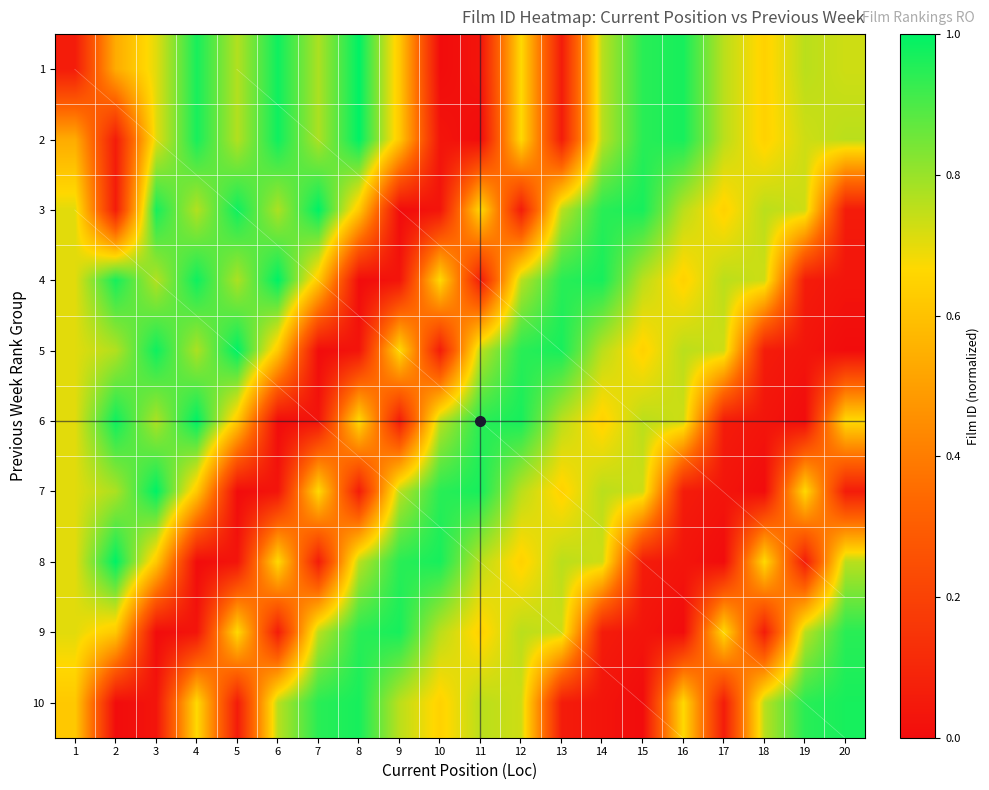

Rank the categories by 6 value from lowest to highest.

6, 19, 7, 18, 9, 17, 5, 14, 8, 20, 1, 16, 13, 15, 10, 3, 11, 12, 2, 4